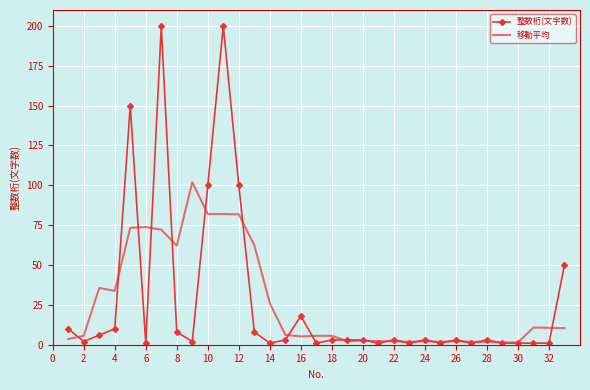

After their last crossing, which series has the higher values: 移動平均 or 整数桁(文字数)?

整数桁(文字数)